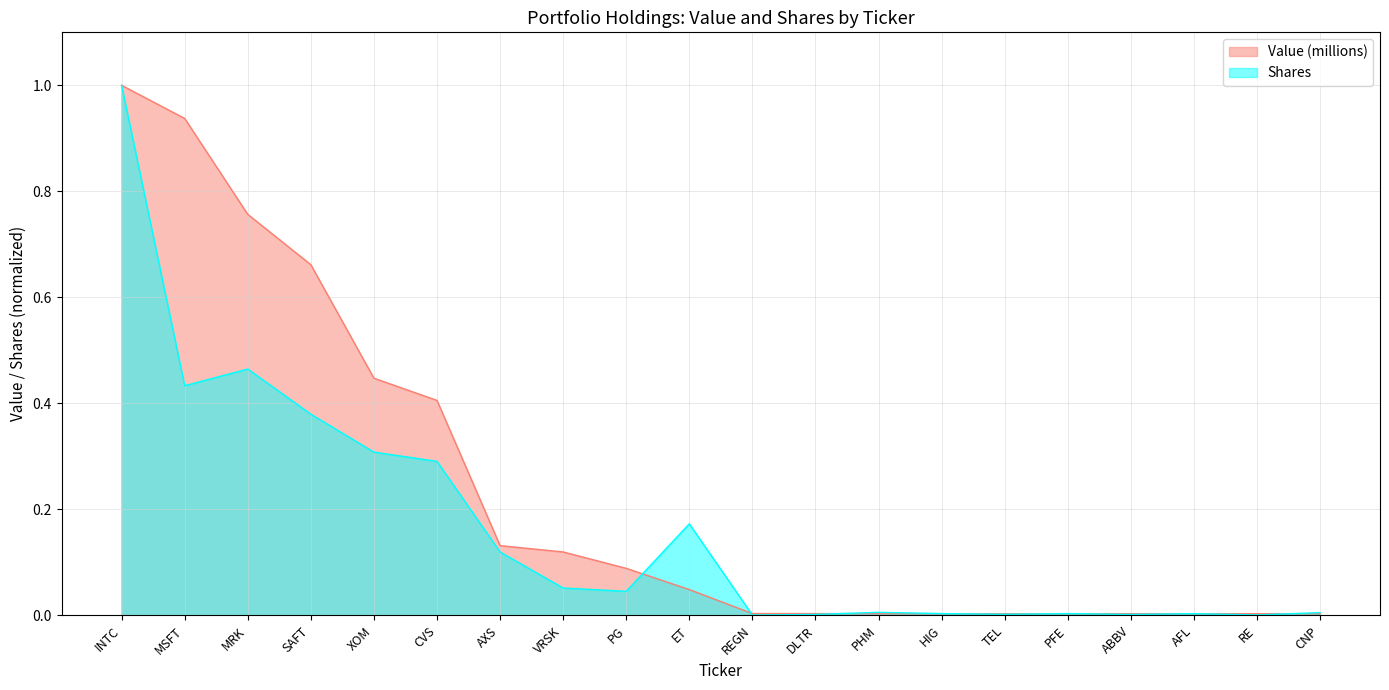

How many categories are shown in the chart?

20